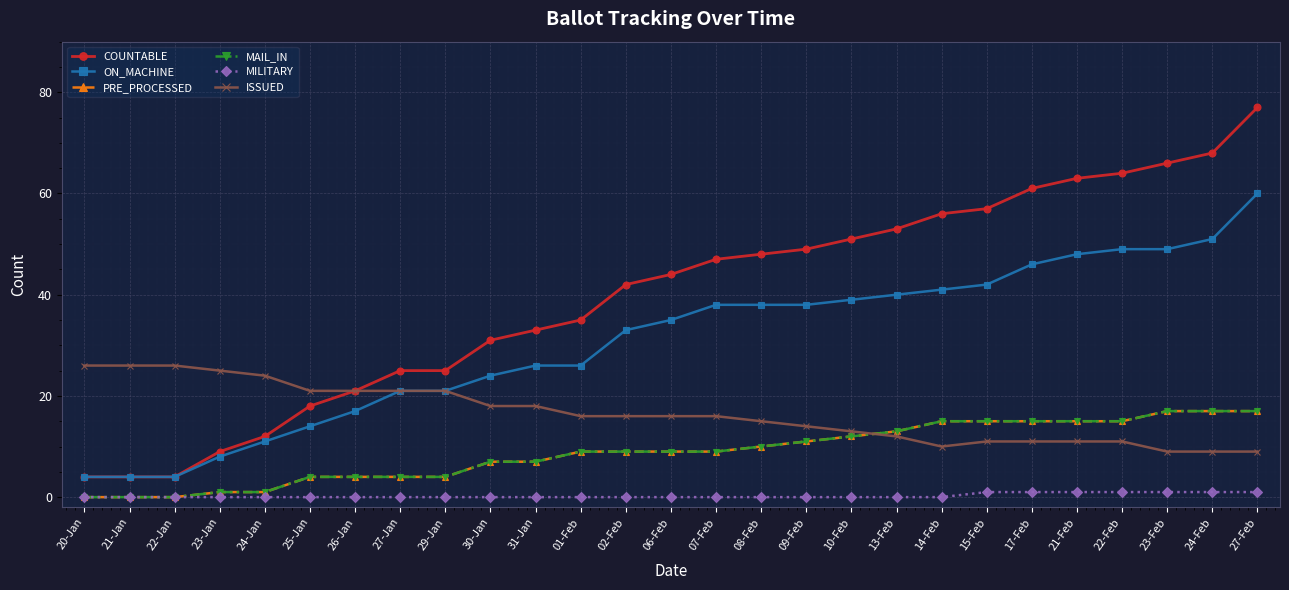

Does the chart have visible grid lines?

Yes